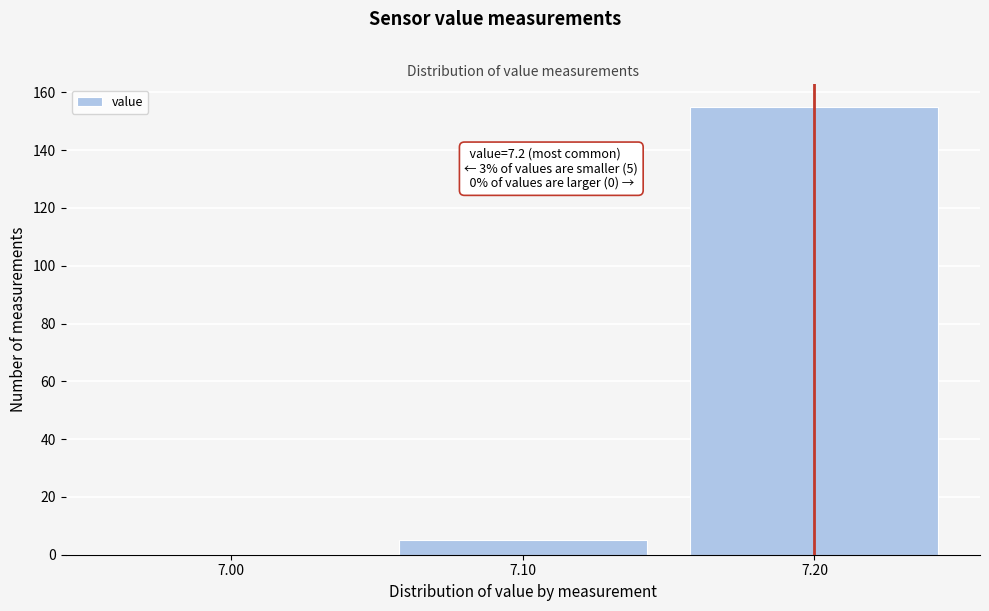

Reading right to left, what are all the values shown in this chart?

7.20=155	7.10=5	7.00=0